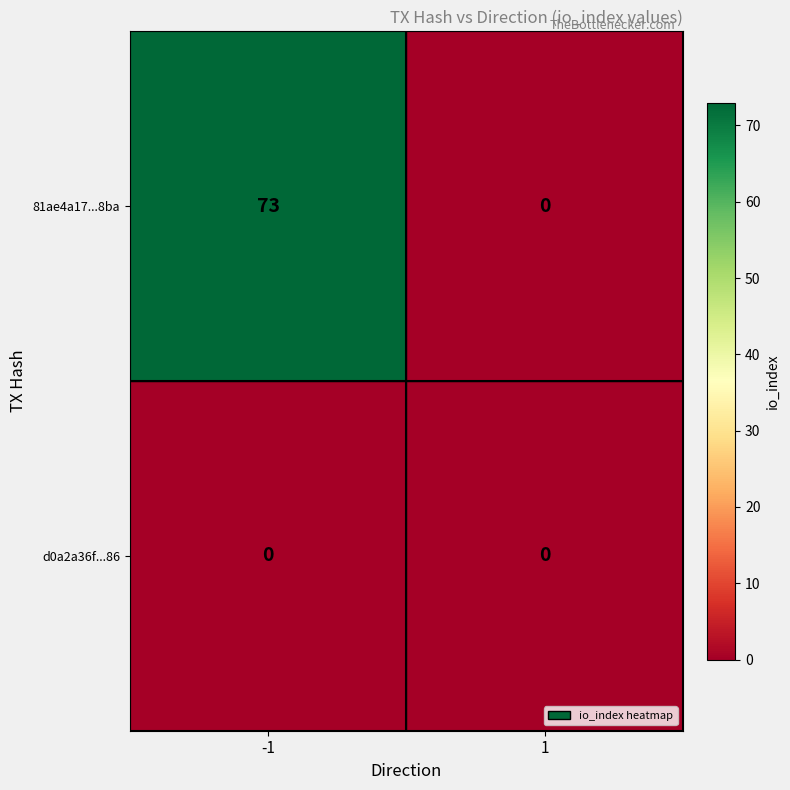

Which series changed the most between -1 and 1?

81ae4a17...8ba